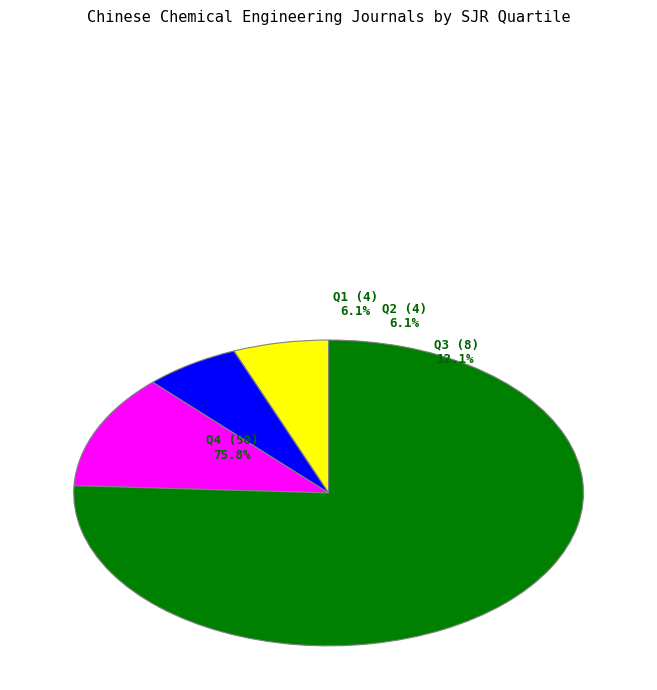

Is there a majority slice in this chart?

Yes